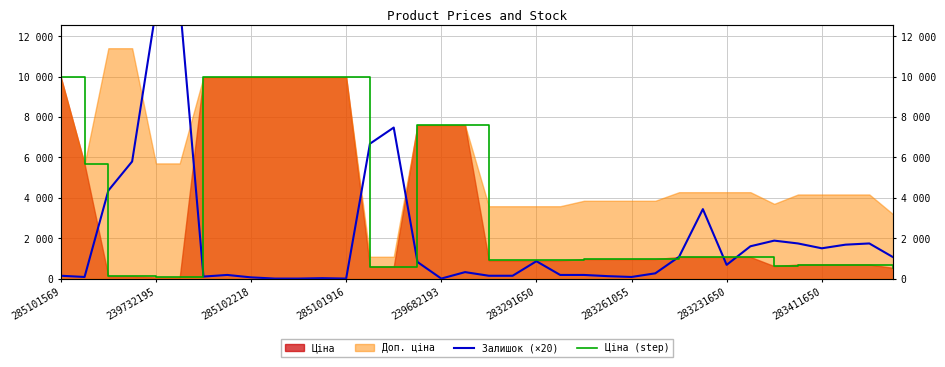

What is the difference between the highest and lowest values at 34?

1045.7